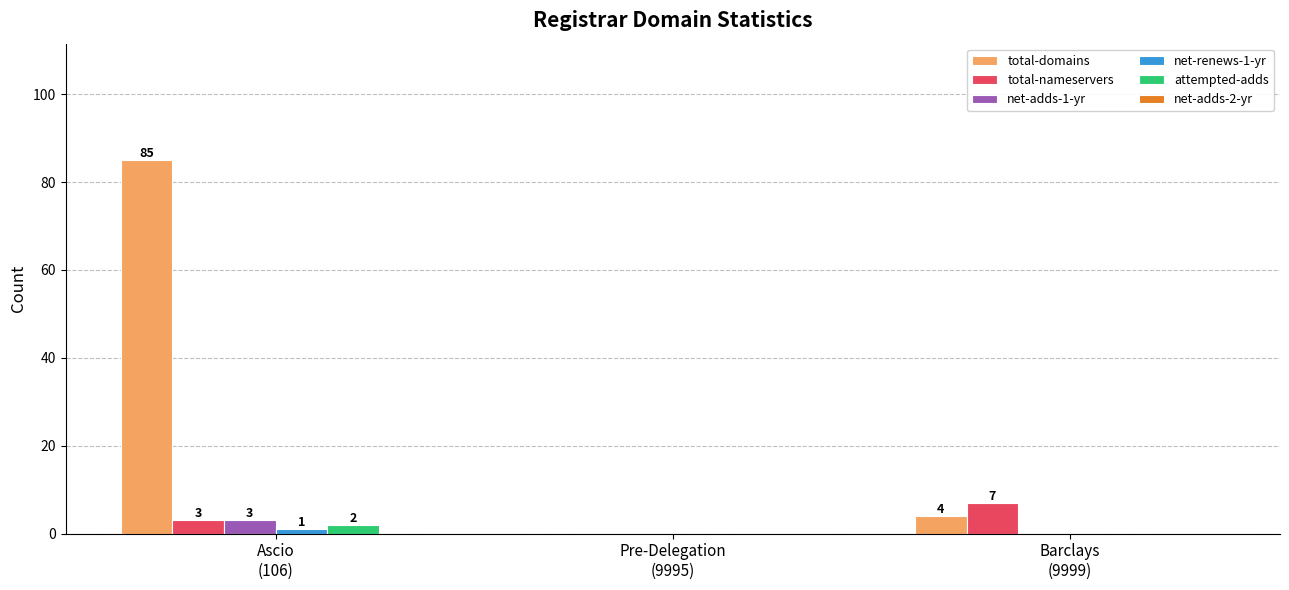

Which series has the largest total across all categories?

total-domains